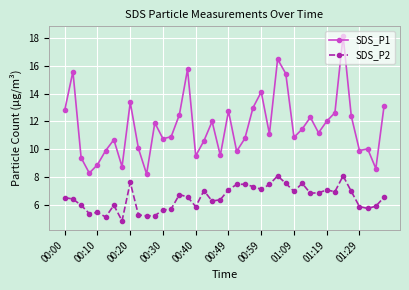

Rank the series by their average value, from lowest to highest.

SDS_P2, SDS_P1